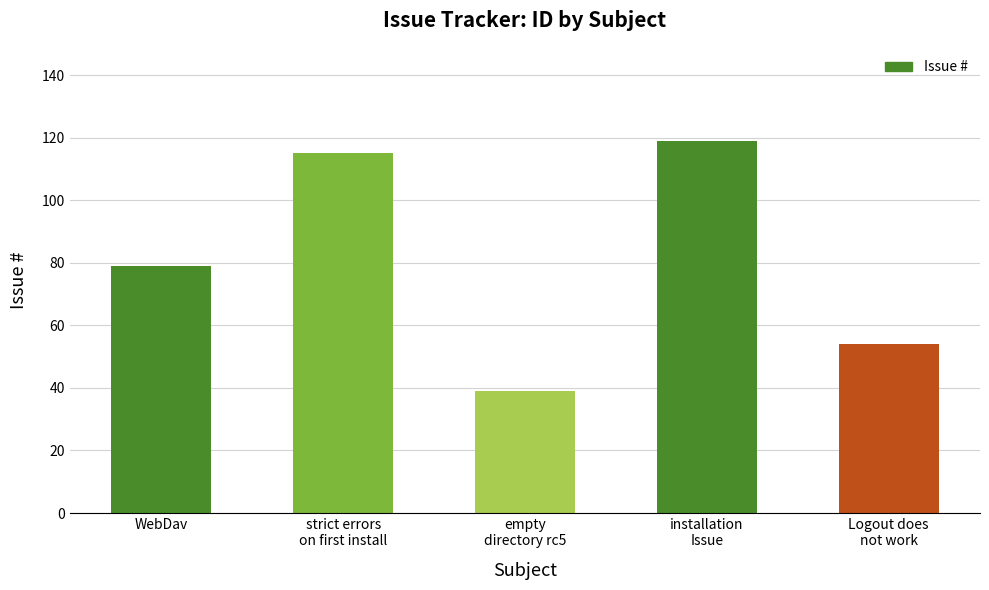

How many series are shown in this chart?

1